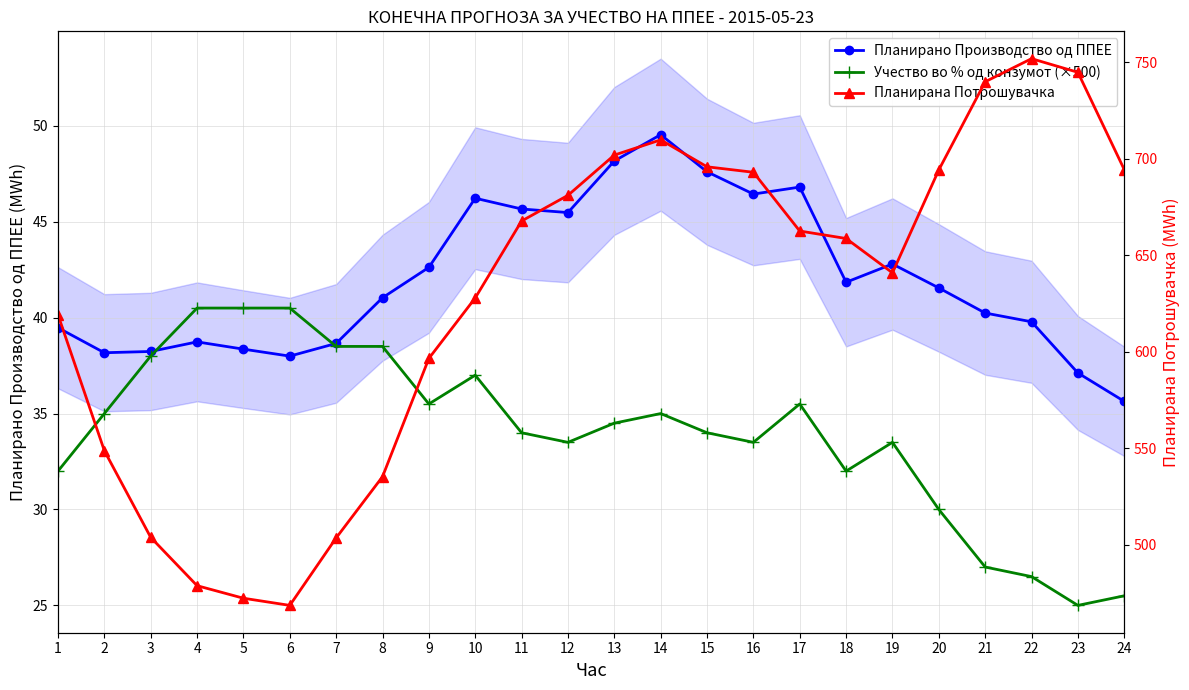

Is it true that Планирано Производство од ППЕЕ equals 41.5 at 20?

True